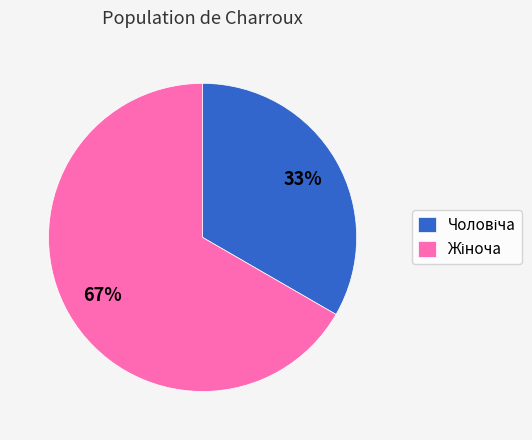

To the nearest percent, what is the average slice percentage?

50%